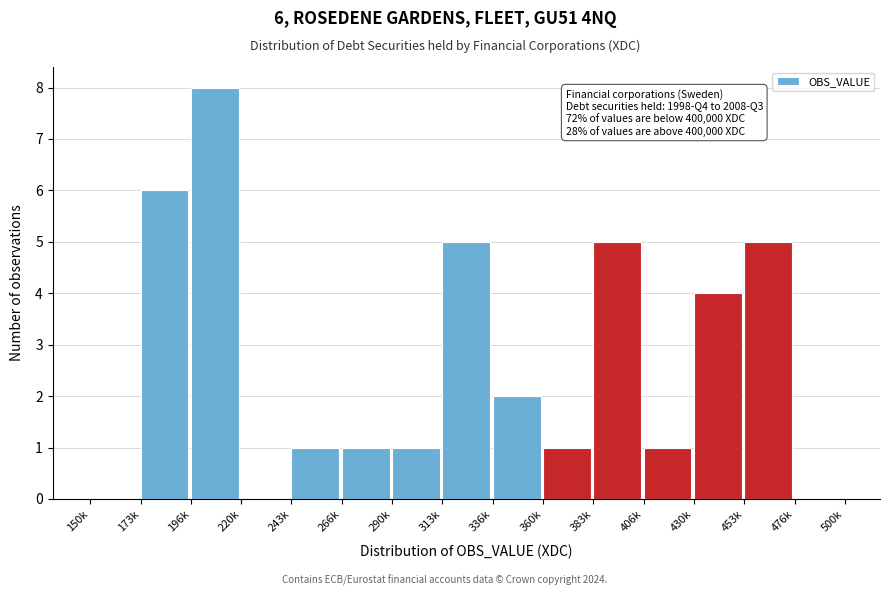

Reading left to right, transcribe all the data shown in this chart.

150k=0	173k=6	196k=8	220k=0	243k=1	266k=1	290k=1	313k=5	336k=2	360k=1	383k=5	406k=1	430k=4	453k=5	476k=0